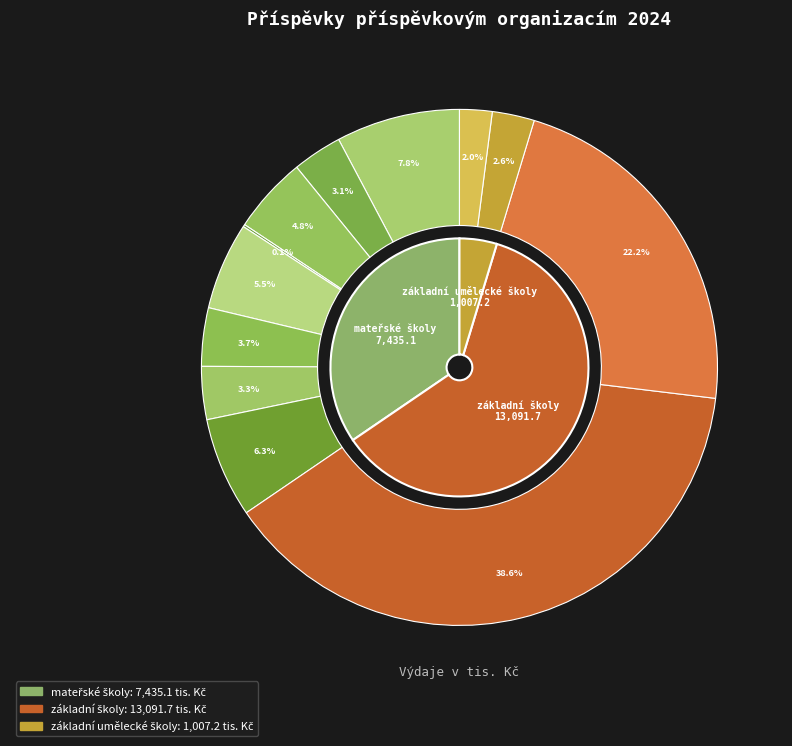

To the nearest percent, what is the combined percentage of mateřské školy and základní umělecké školy?

39%